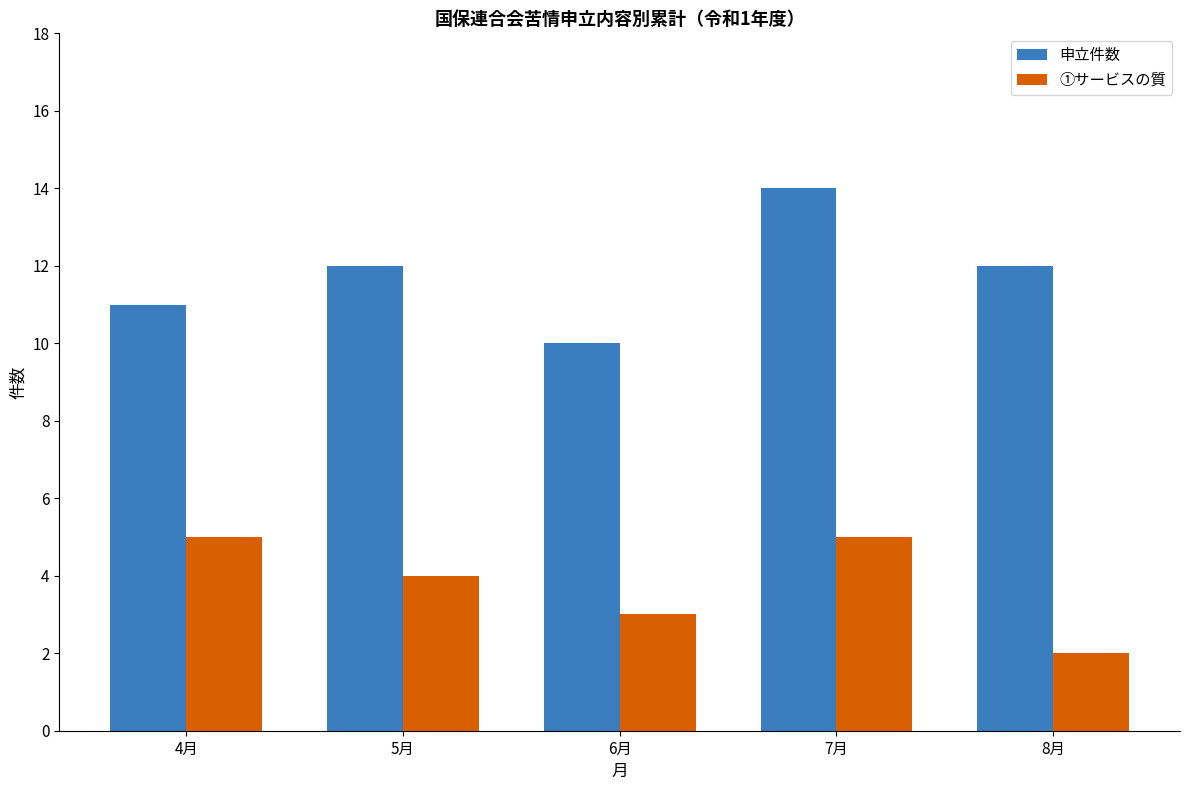

What is the spread (max minus min) of values at 4月?

6